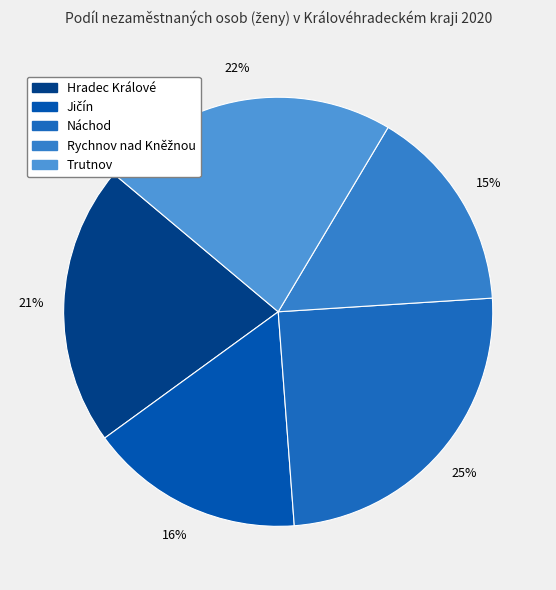

What is the total percentage of Trutnov and Hradec Králové?

43.6%